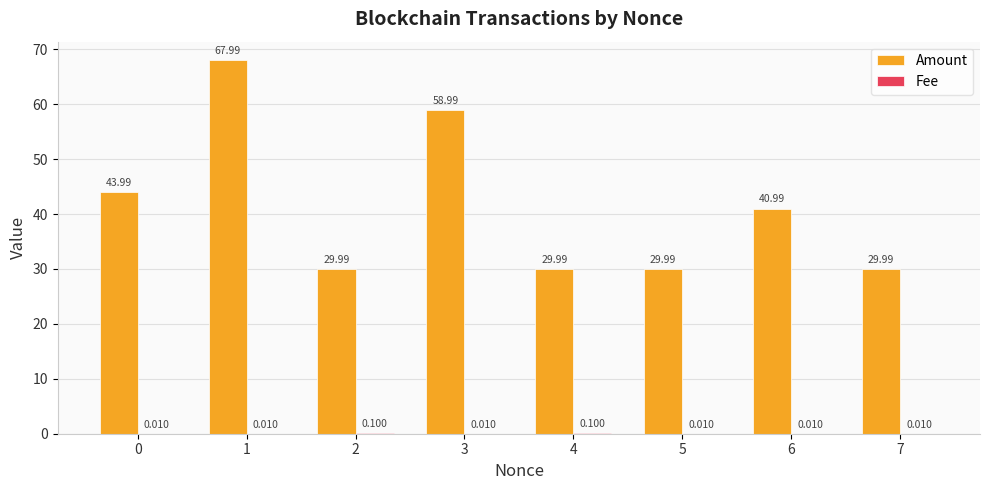

Which series has the largest total across all categories?

Amount